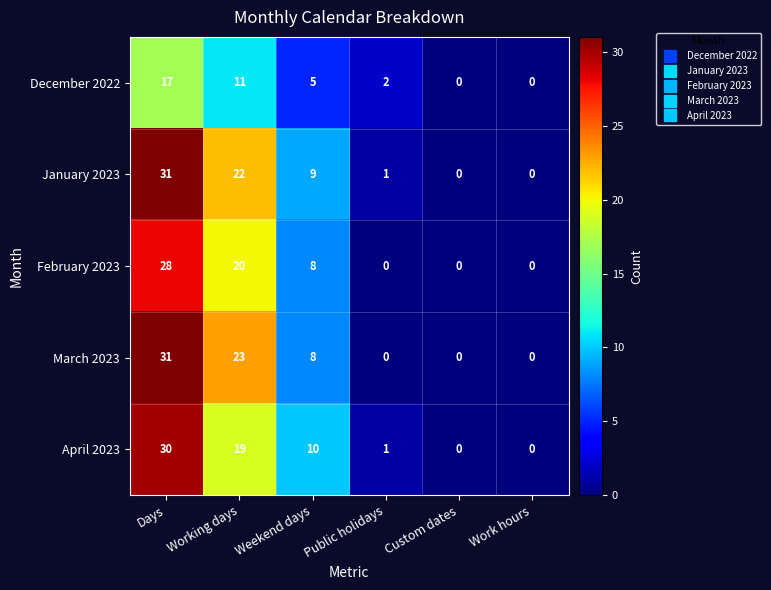

At which category is the sum across all series the highest?

Days